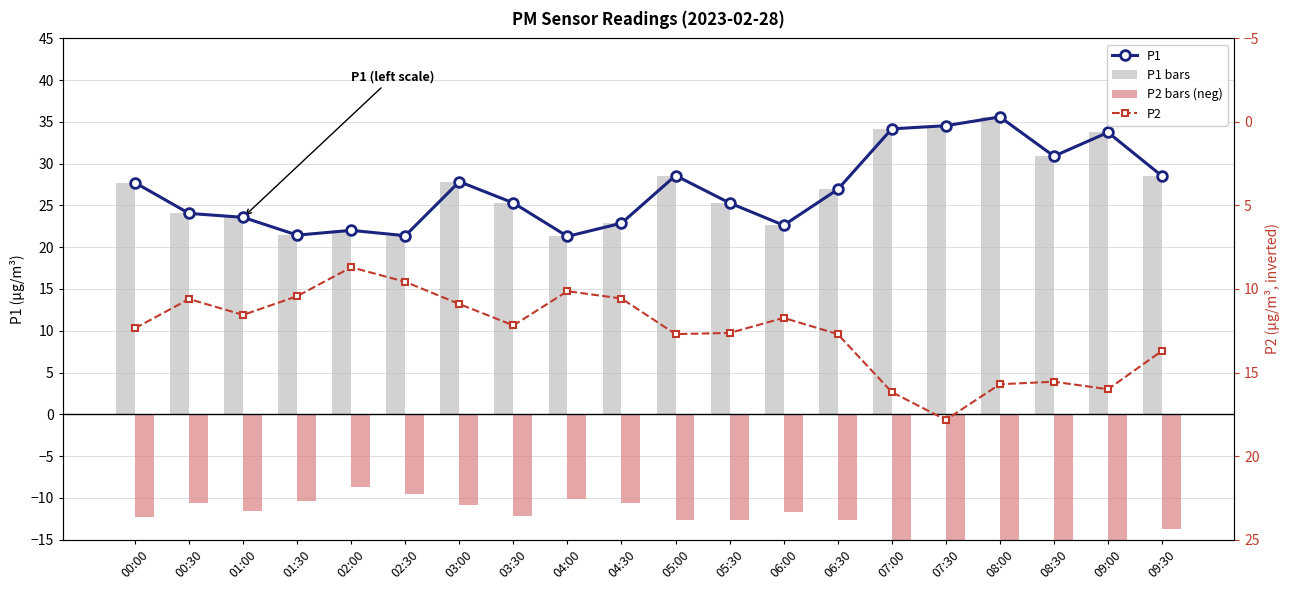

How many values in the P1 bars series exceed 26?

10